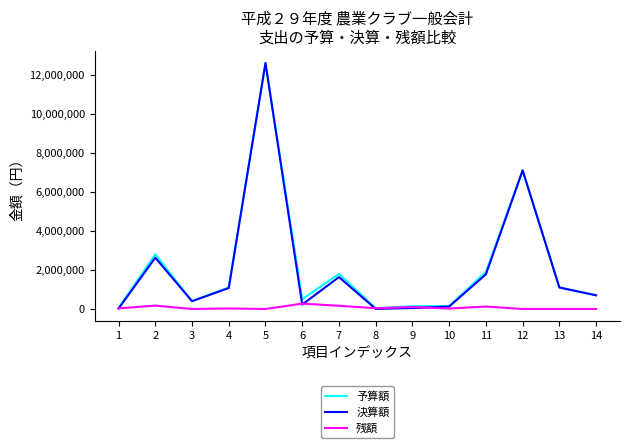

Which series ends up on top after the final intersection of 決算額 and 残額?

決算額